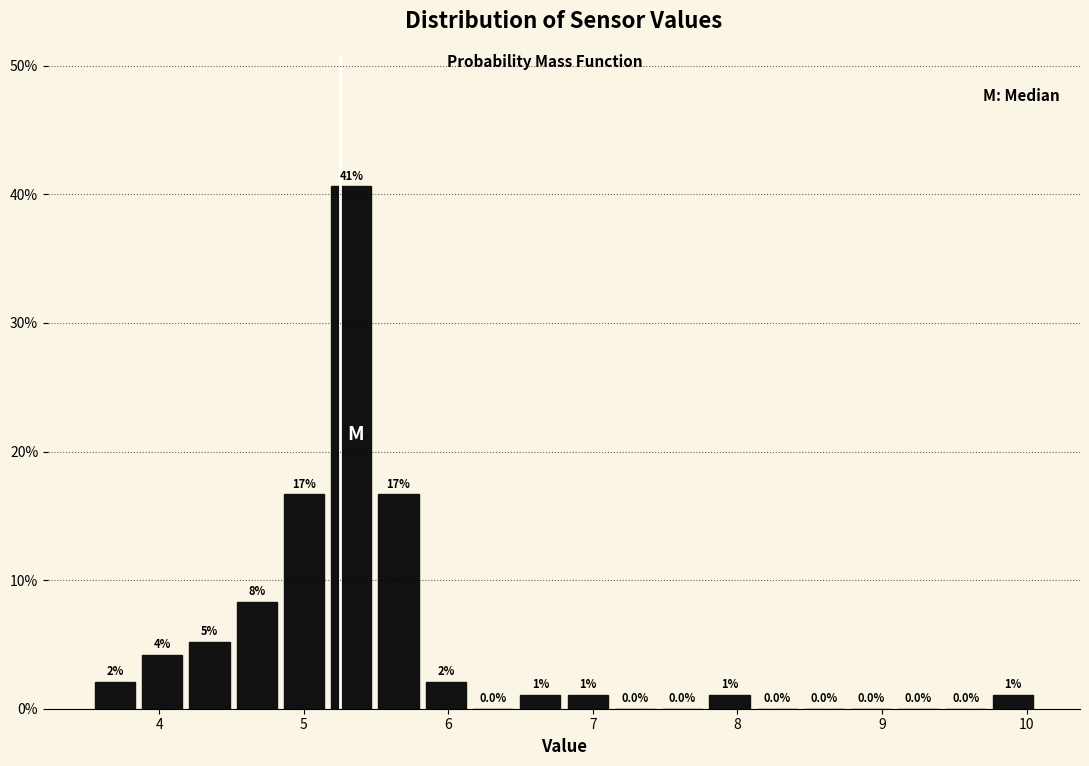

Around what value on the x-axis is the tallest bar? Give the approximate position of its centre, as read against the axis.

5.3